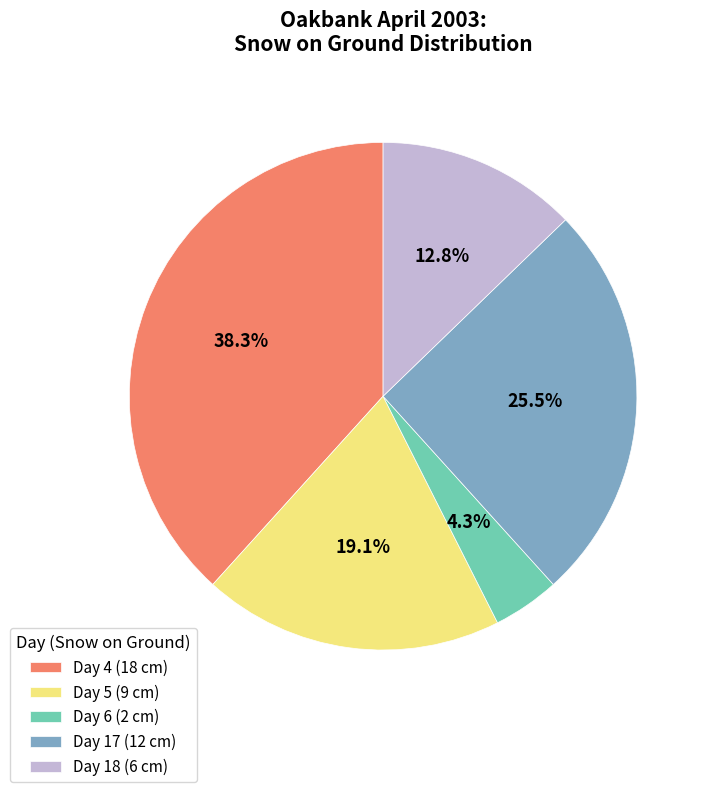

Count the number of slices in the pie.

5